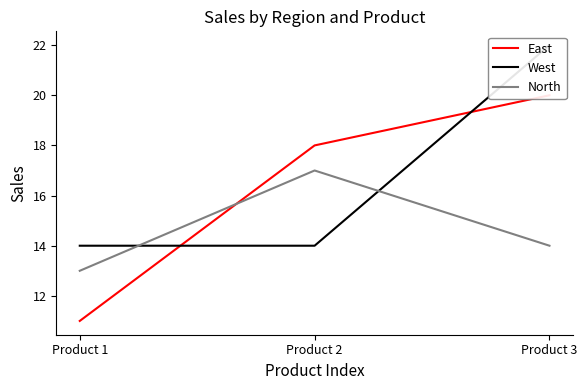

How many lines are shown in the chart?

3